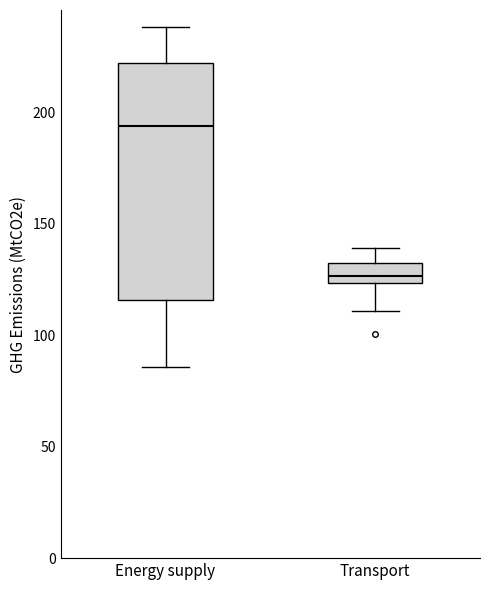

Which box has the highest median line?

Energy supply